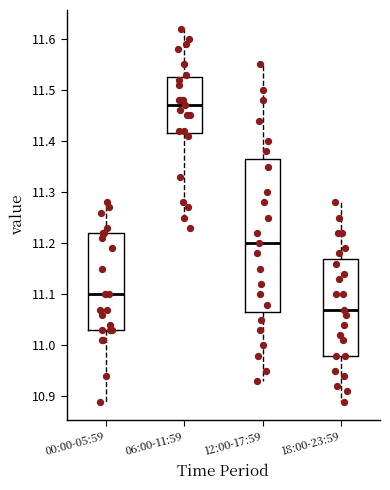

Reading left to right, transcribe this box plot: for each box, give where its median line is, the range the box spans, and where its two whiskers end, as read against the y-axis. The values are not printed on the chart, so give them approximately, as read against the axis.

00:00-05:59: median 11.10, box 11.03 to 11.22, whiskers 10.89 to 11.28
06:00-11:59: median 11.47, box 11.42 to 11.53, whiskers 11.25 to 11.62
12:00-17:59: median 11.20, box 11.07 to 11.37, whiskers 10.93 to 11.55
18:00-23:59: median 11.07, box 10.98 to 11.17, whiskers 10.89 to 11.28